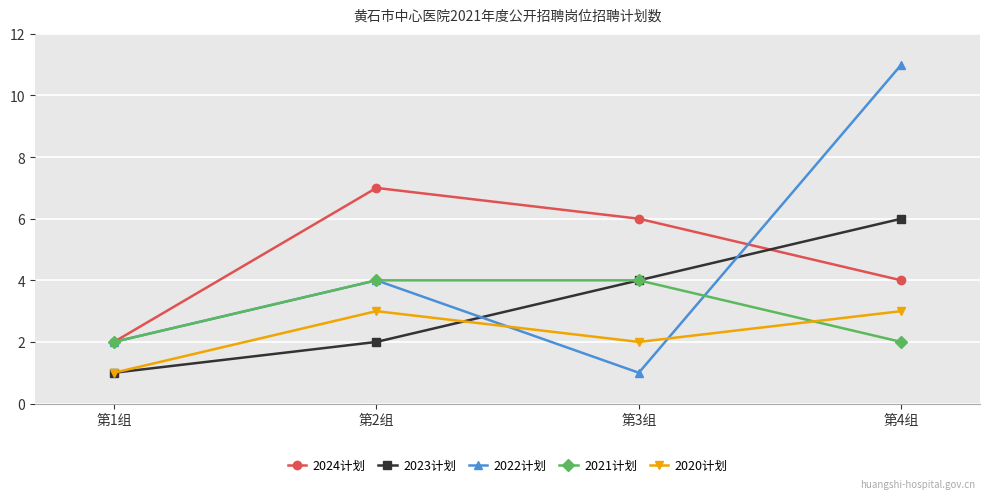

Is it true that 2023计划 equals 9 at 第4组?

False